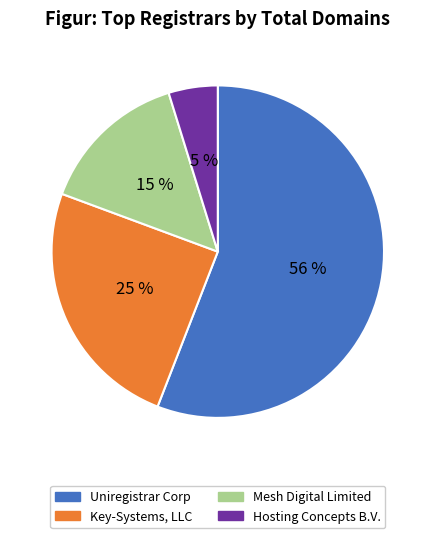

Is it true that Mesh Digital Limited is 15% of the pie?

True